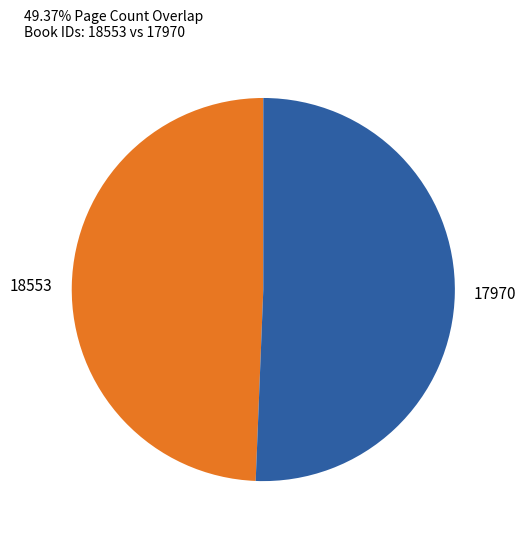

Combined, do 18553 and 17970 account for over 50%?

Yes